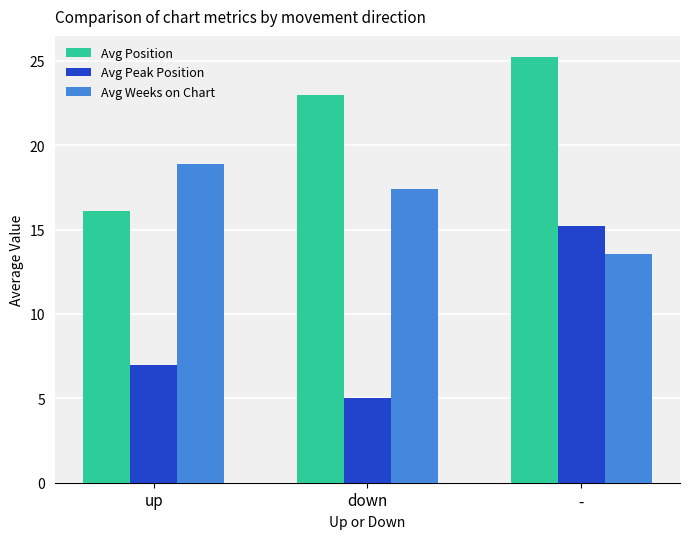

Between up and down, which series saw the biggest shift?

Avg Position